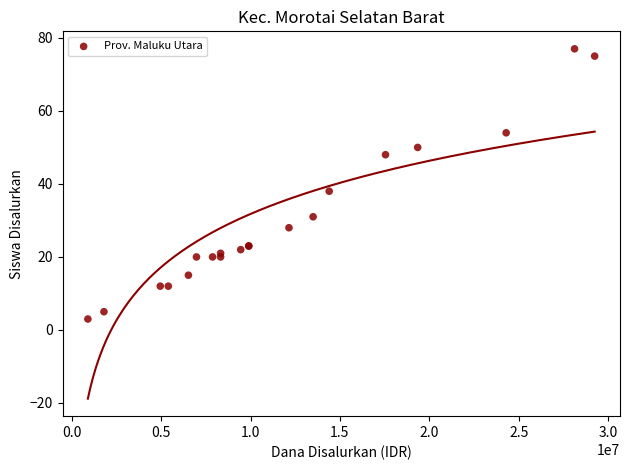

What Y value in the scatter plot is closest to 40?

38